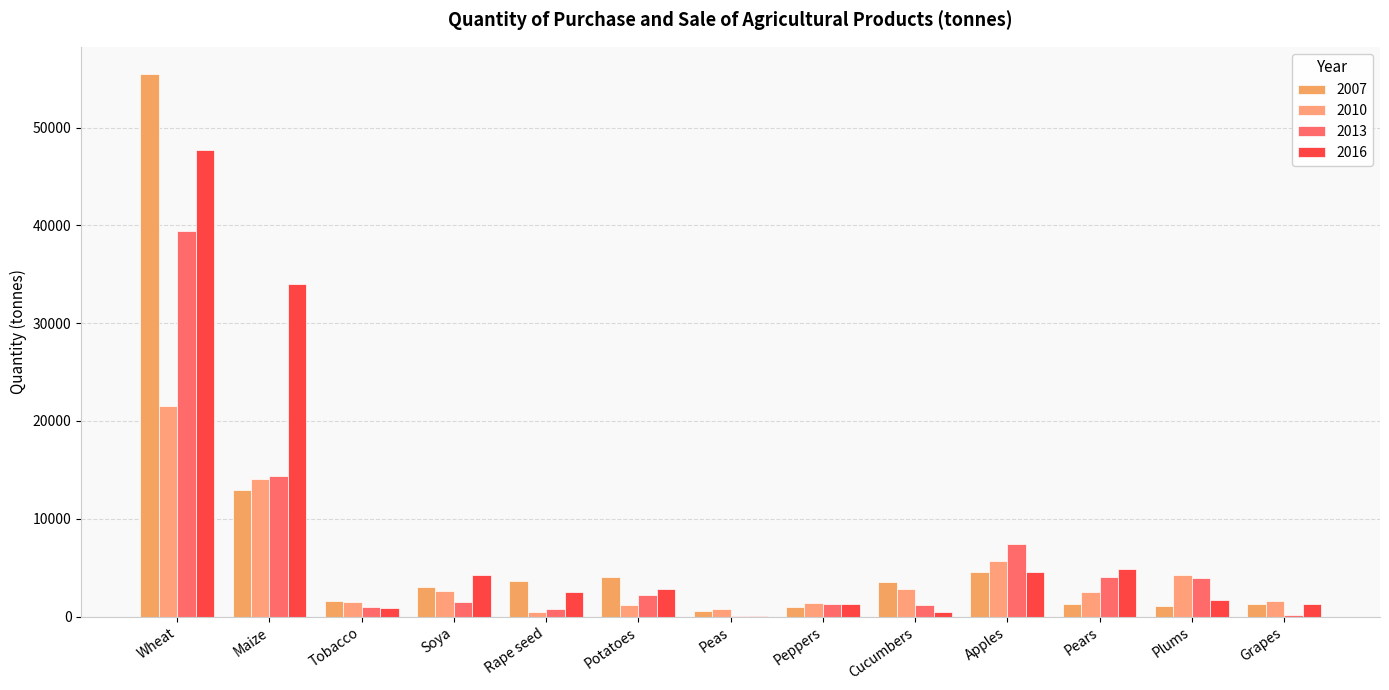

Reading right to left, list all the values displayed in this chart.

2007: 1243	1033	1324	4539	3557	964	550	4053	3599	2969	1633	12936	55505
2010: 1550	4202	2457	5711	2777	1384	736	1151	496	2652	1468	14074	21523
2013: 200	3960	4024	7417	1141	1305	3	2163	741	1531	923	14333	39460
2016: 1238	1728	4814	4545	467	1299	1	2787	2512	4202	878	33994	47671